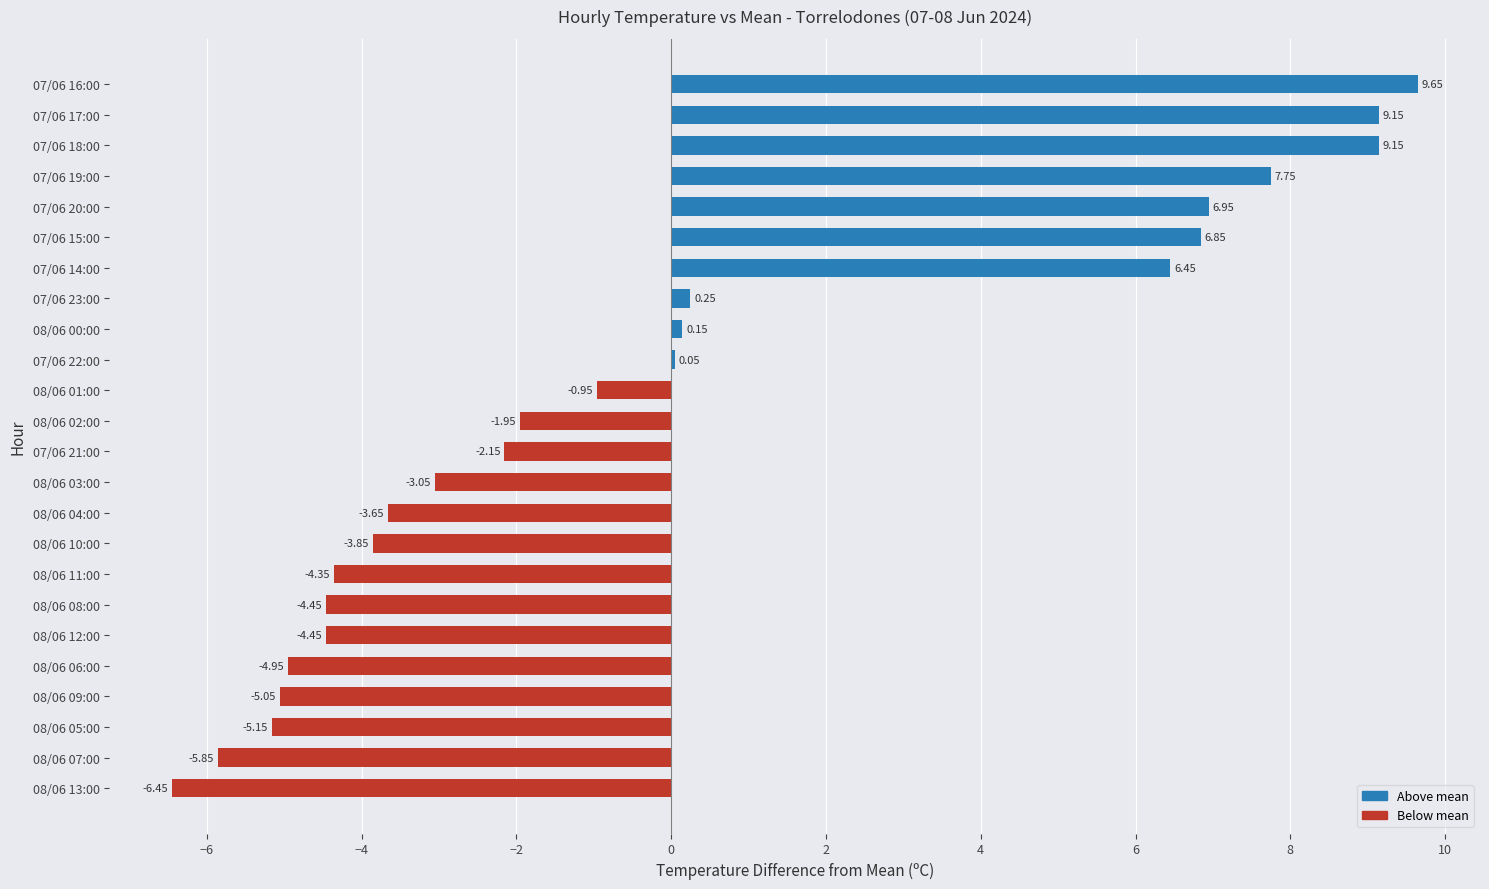

Where is the data nearest to the value 1?

07/06 23:00